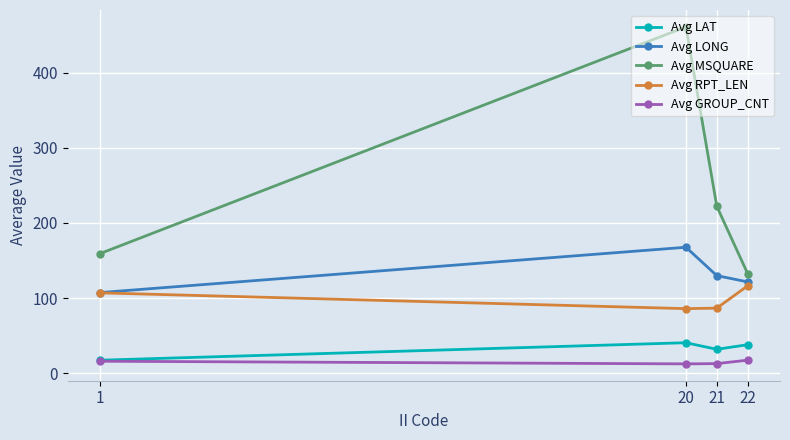

True or false: Avg GROUP_CNT and Avg LONG intersect in this chart.

False